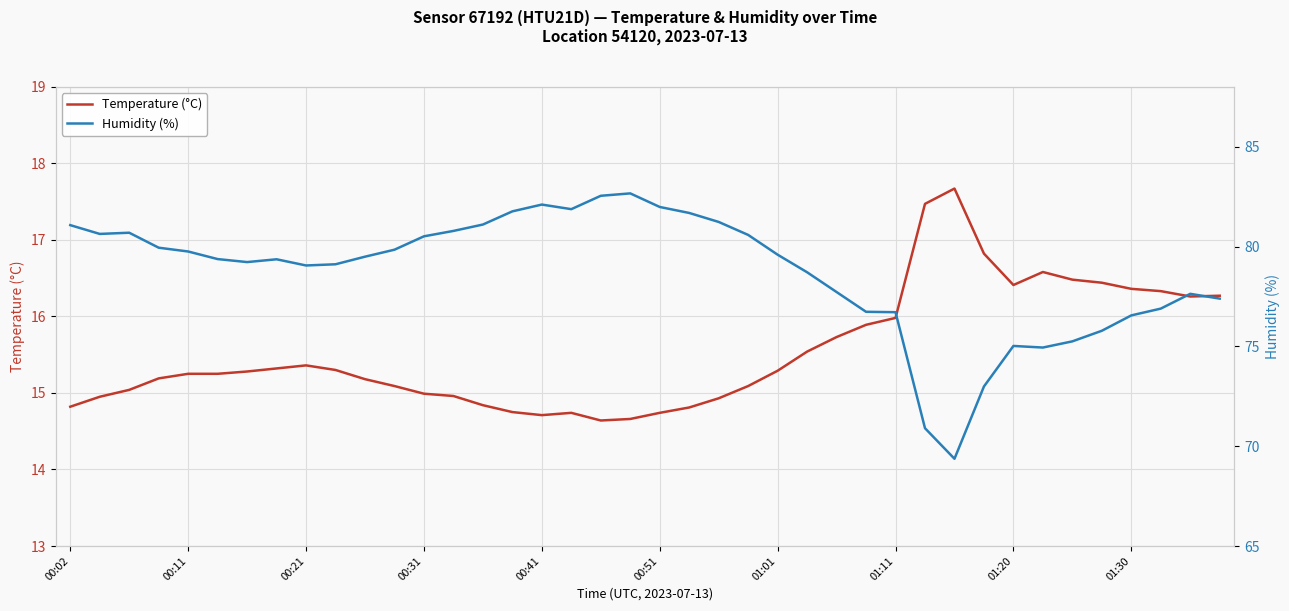

What is the lowest value of the Humidity (%) series?

69.4